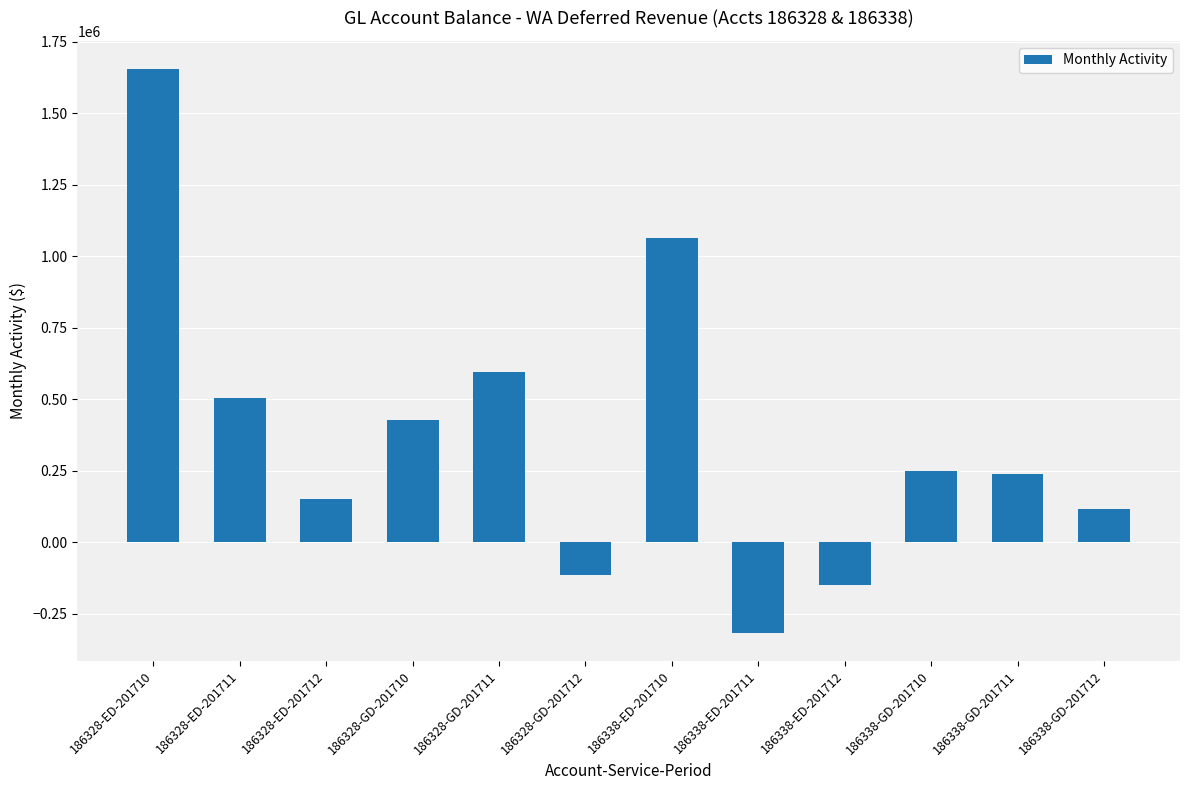

At which category does the chart reach its peak across all series?

186328-ED-201710